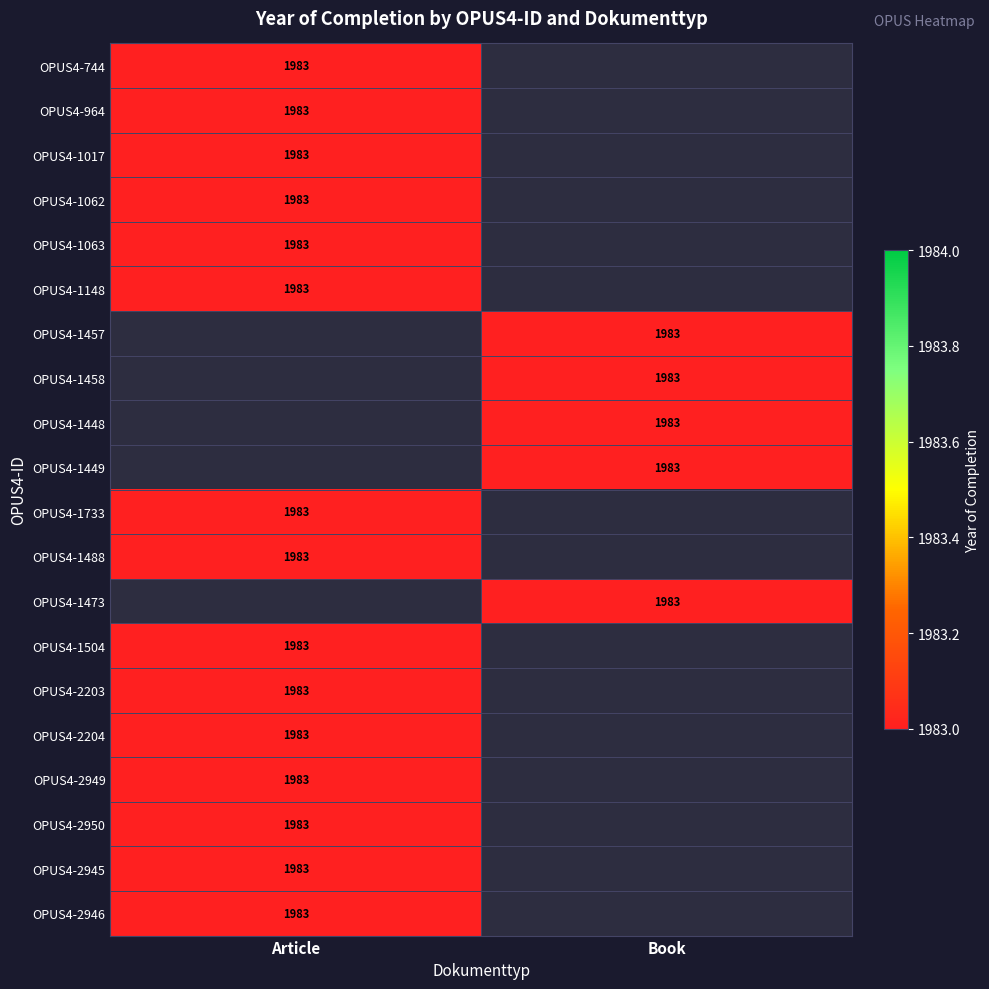

Read the OPUS4-1063 value at Article.

1983